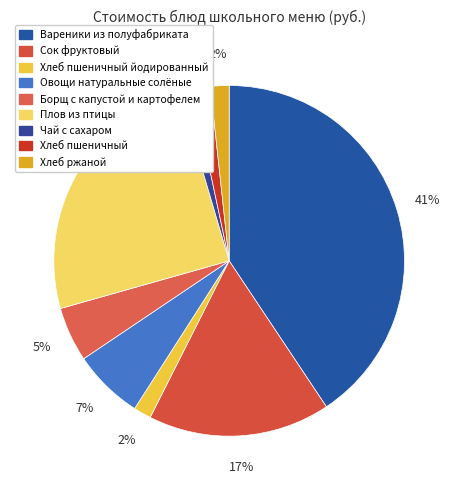

To the nearest percent, what is the difference between the largest and smallest slice percentages?

39%